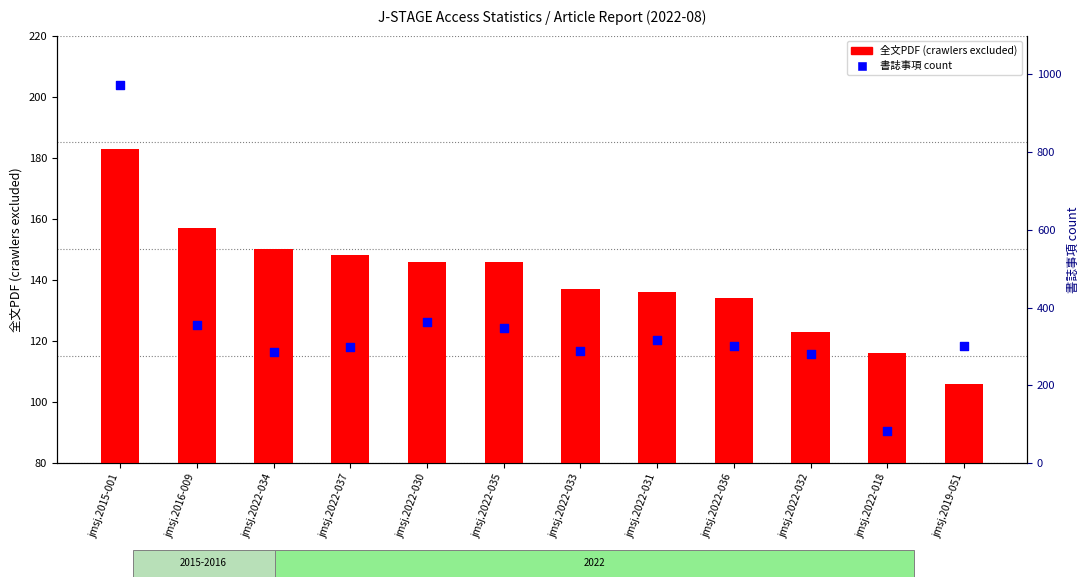

Which series has the largest Y range (max minus min)?

書誌事項